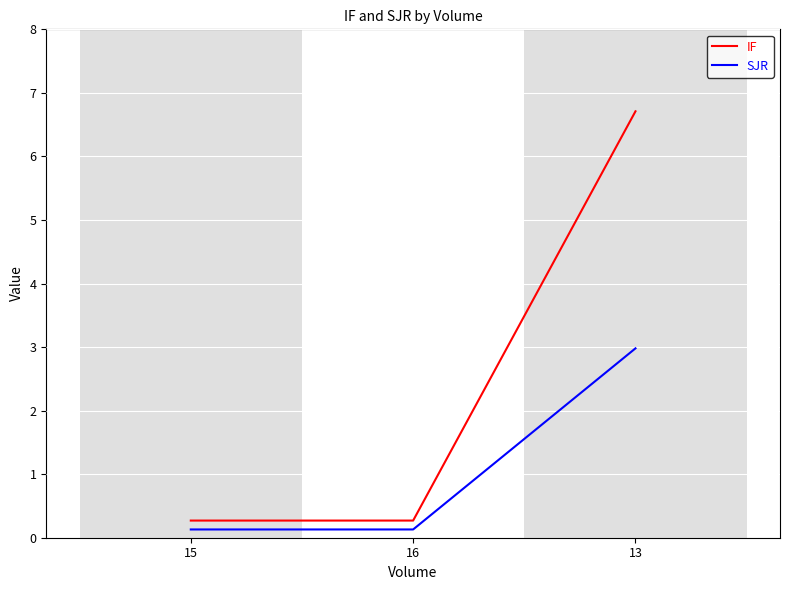

Does the chart have visible grid lines?

Yes